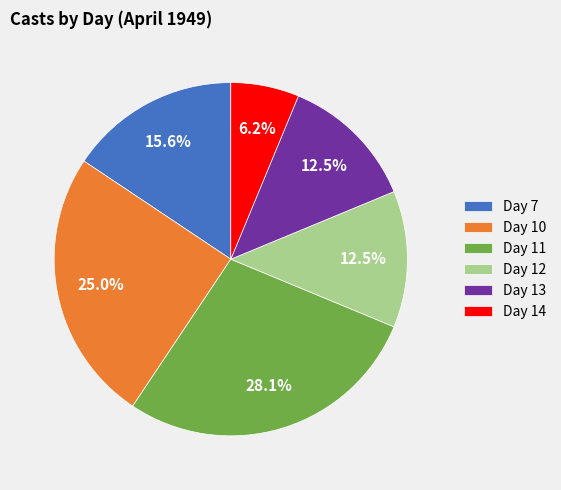

What percentage is the Day 14 slice, to the nearest percent?

6%